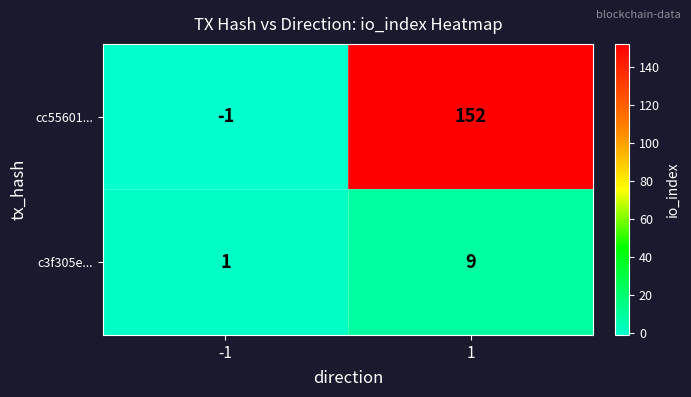

Which label corresponds to the largest value in the chart?

1